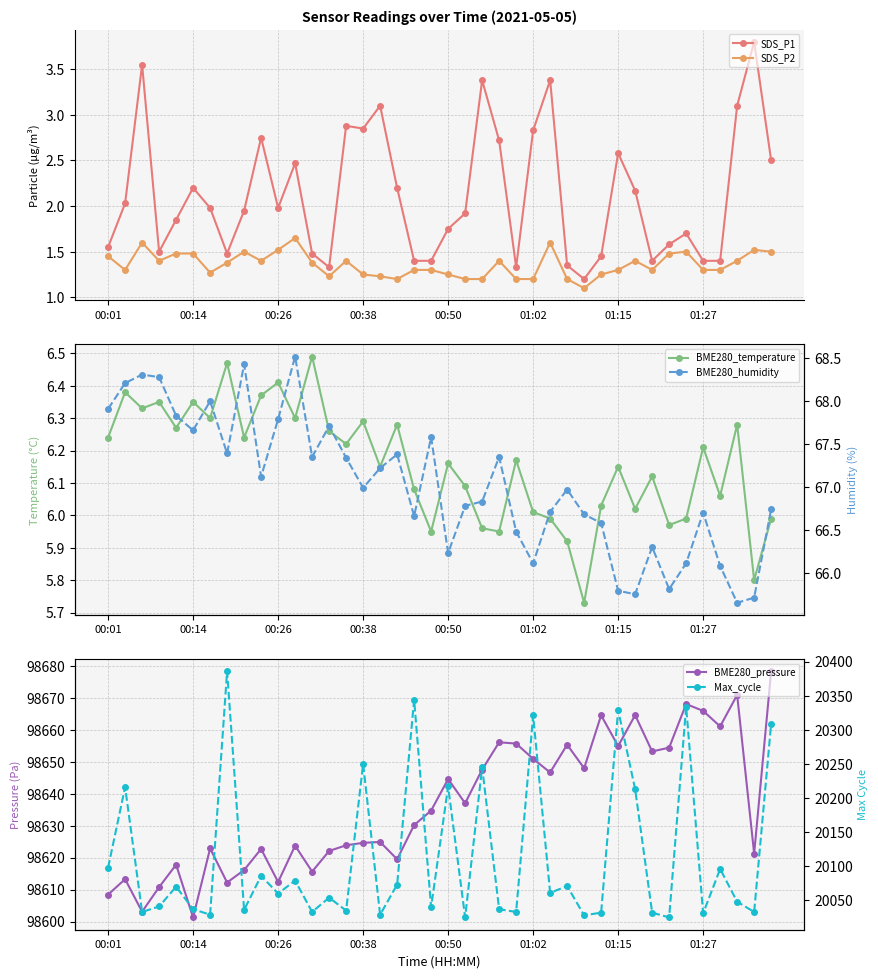

At which category does the chart reach its peak across all series?

39